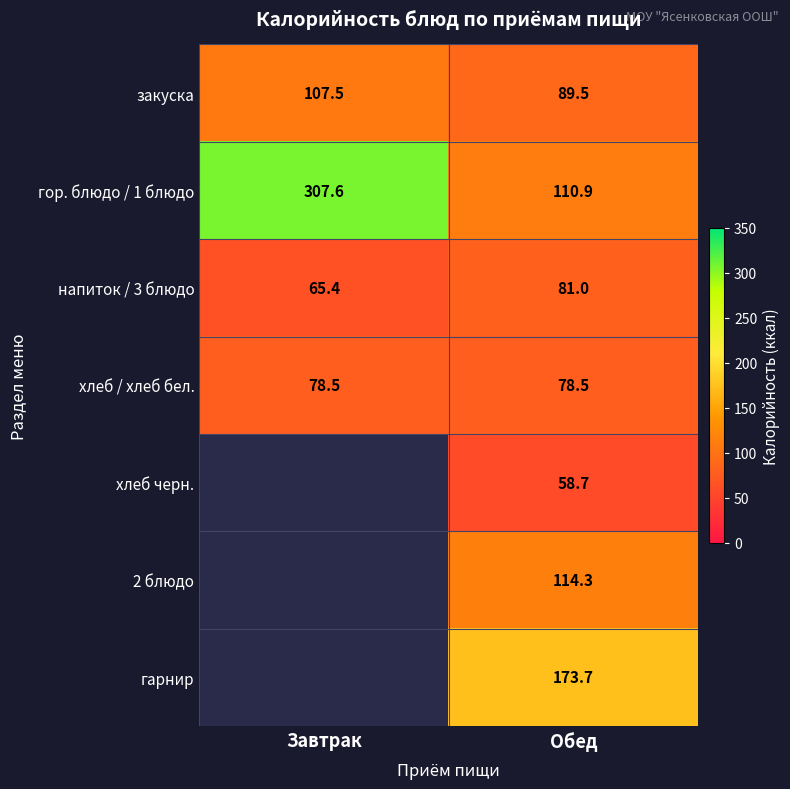

Which label corresponds to the largest value in the chart?

Завтрак